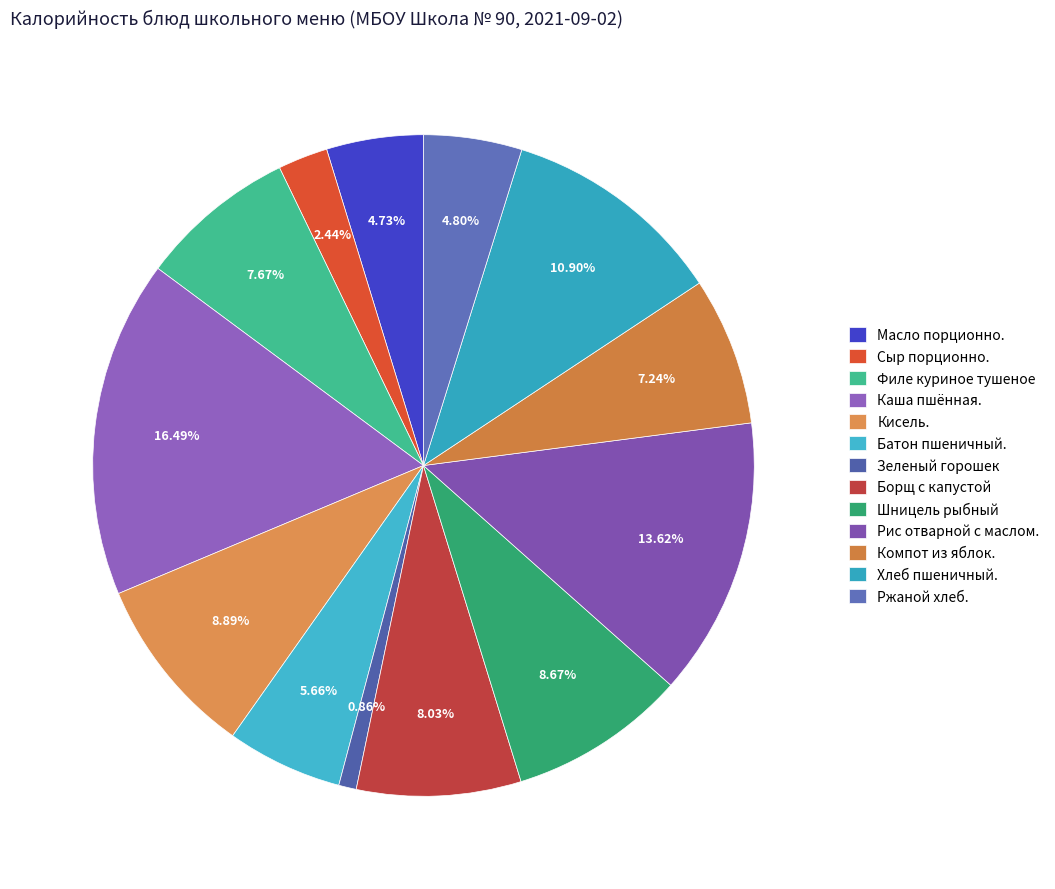

Between Батон пшеничный. and Филе куриное тушеное, which is larger?

Филе куриное тушеное